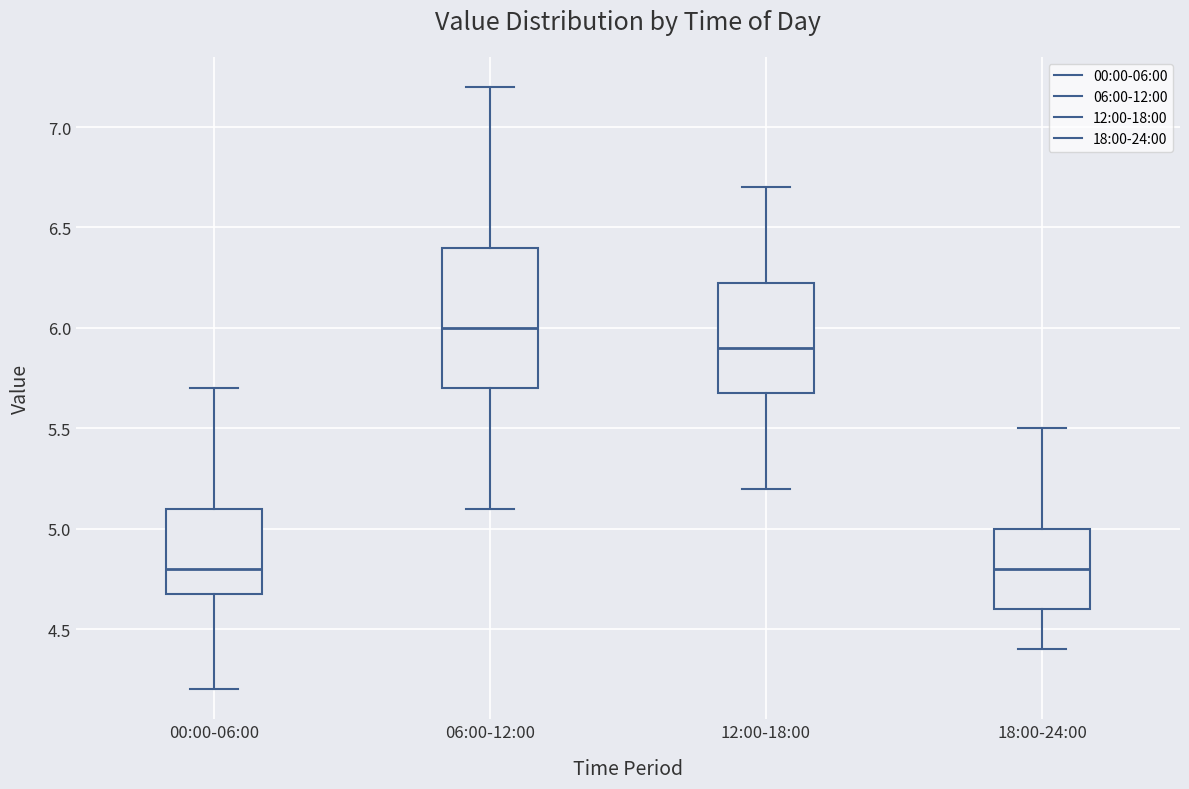

Reading left to right, transcribe this box plot: for each box, give where its median line is, the range the box spans, and where its two whiskers end, as read against the y-axis. The values are not printed on the chart, so give them approximately, as read against the axis.

00:00-06:00: median 4.80, box 4.70 to 5.10, whiskers 4.20 to 5.70
06:00-12:00: median 6.00, box 5.70 to 6.40, whiskers 5.10 to 7.20
12:00-18:00: median 5.90, box 5.70 to 6.25, whiskers 5.20 to 6.70
18:00-24:00: median 4.80, box 4.60 to 5.00, whiskers 4.40 to 5.50